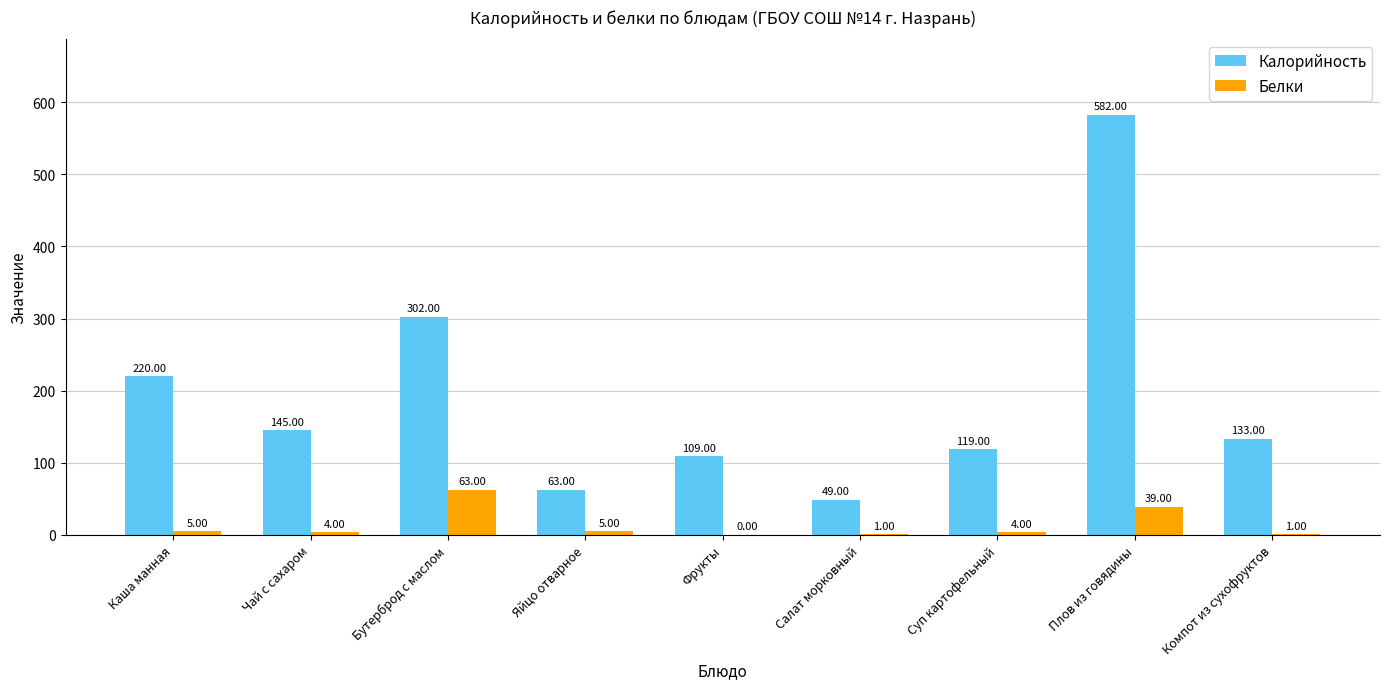

Which series changed the most between Фрукты and Суп картофельный?

Калорийность